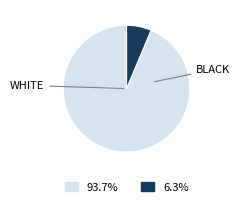

Is there any slice that represents more than half of the pie?

Yes